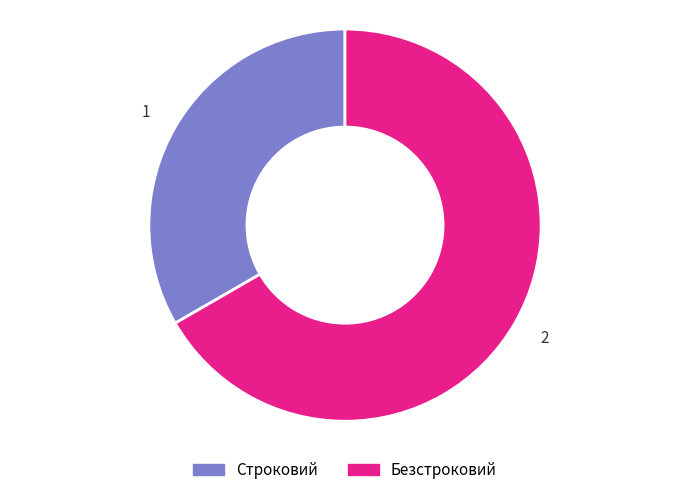

What is the ratio of the value at 1 to the value at 2?

0.5